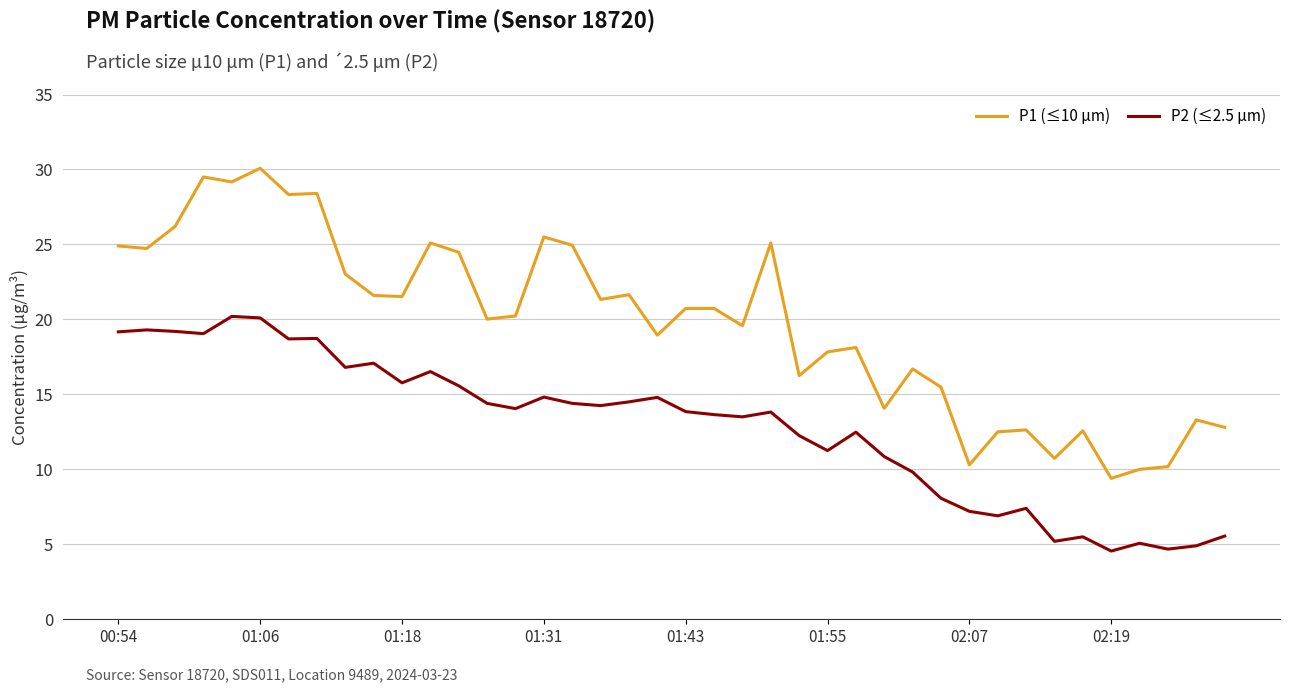

What is the maximum value for P1 (≤10 µm)?

30.1